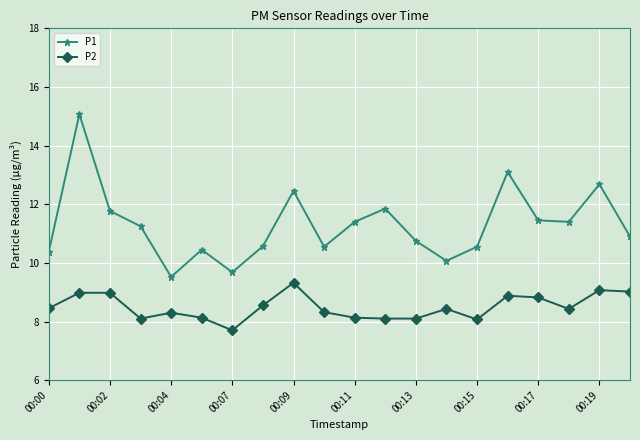

What are all the series names shown in the legend?

P1, P2